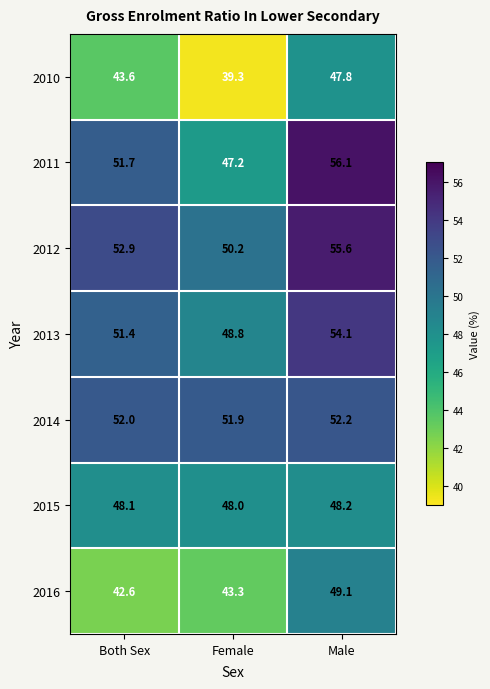

What is the total value across all series at Female?

328.7